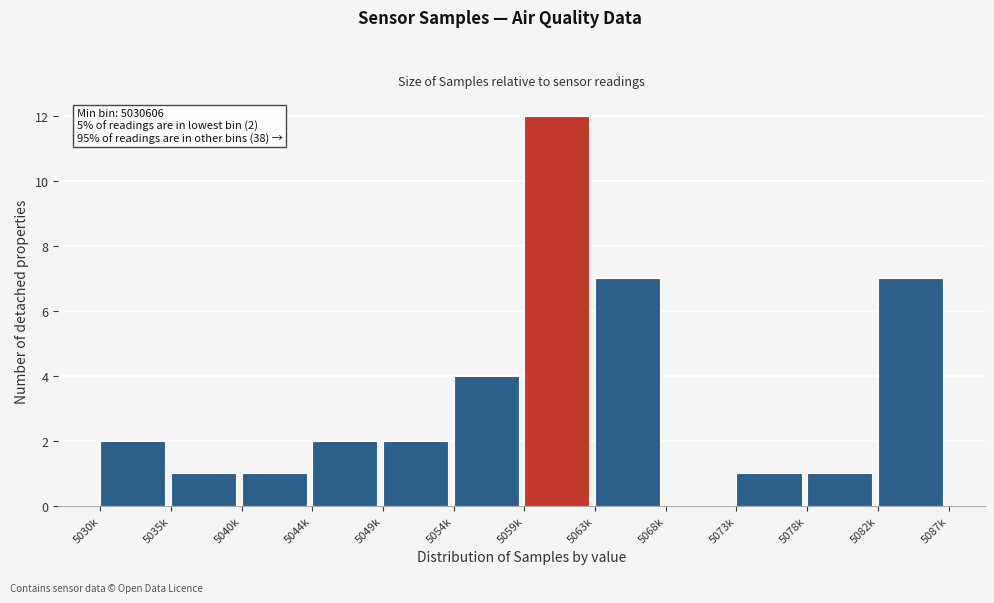

Reading right to left, what are all the values shown in this chart?

5082k=7	5078k=1	5073k=1	5068k=0	5063k=7	5059k=12	5054k=4	5049k=2	5044k=2	5040k=1	5035k=1	5030k=2